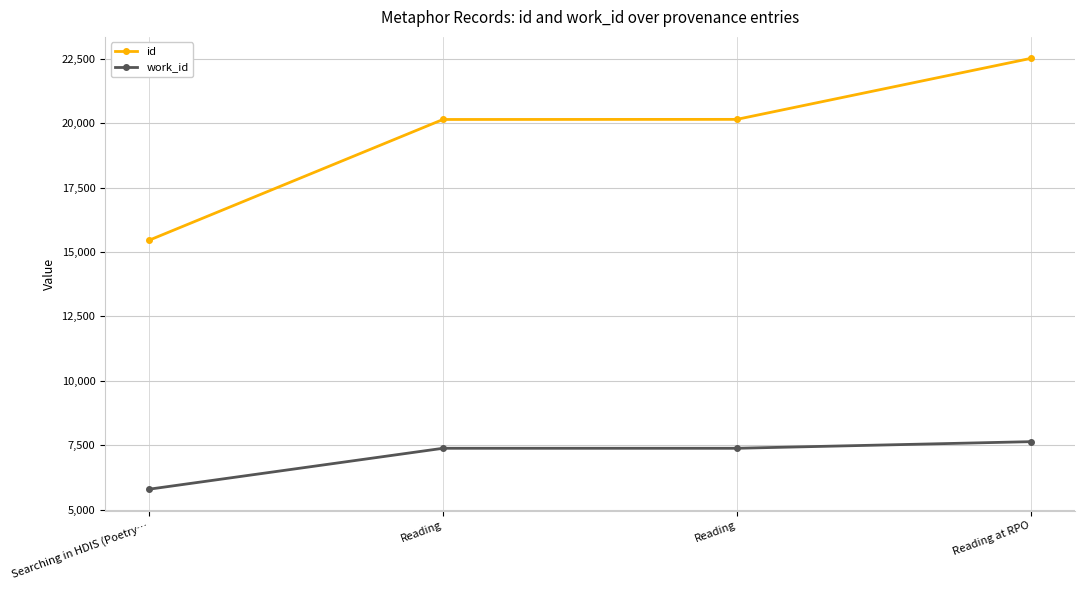

What is the difference between the maximum and minimum values in the id series?

7054